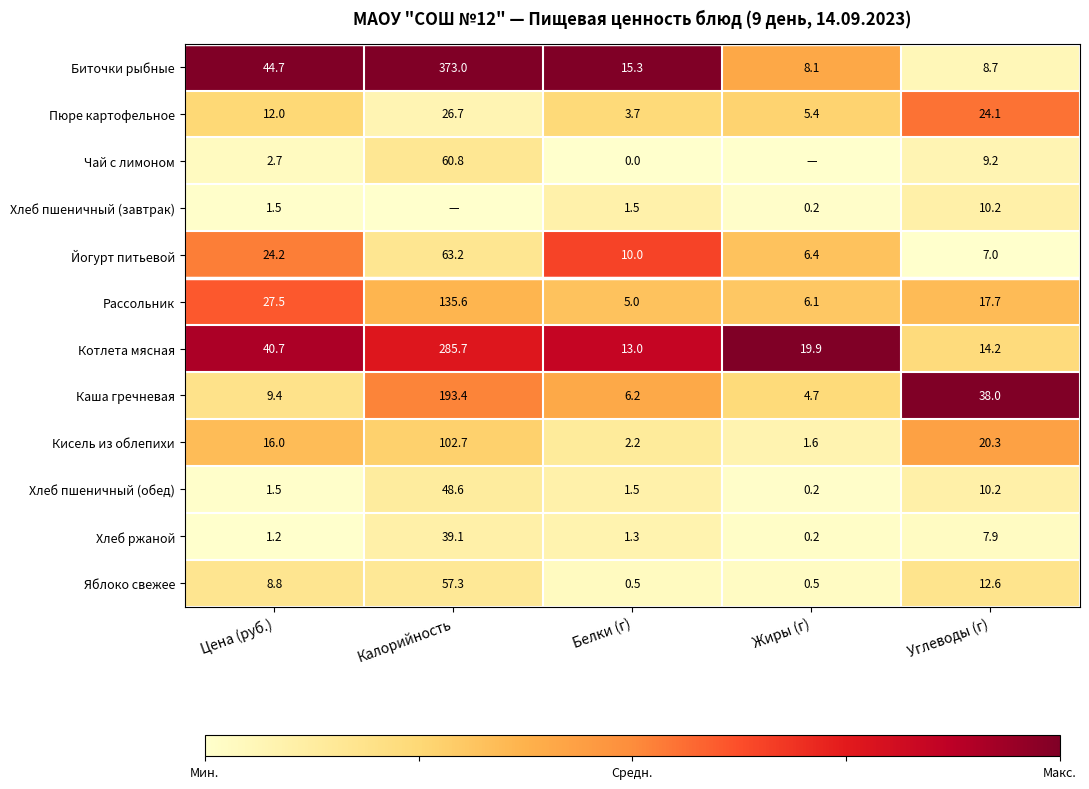

At which label does Йогурт питьевой first exceed 10?

Цена (руб.)